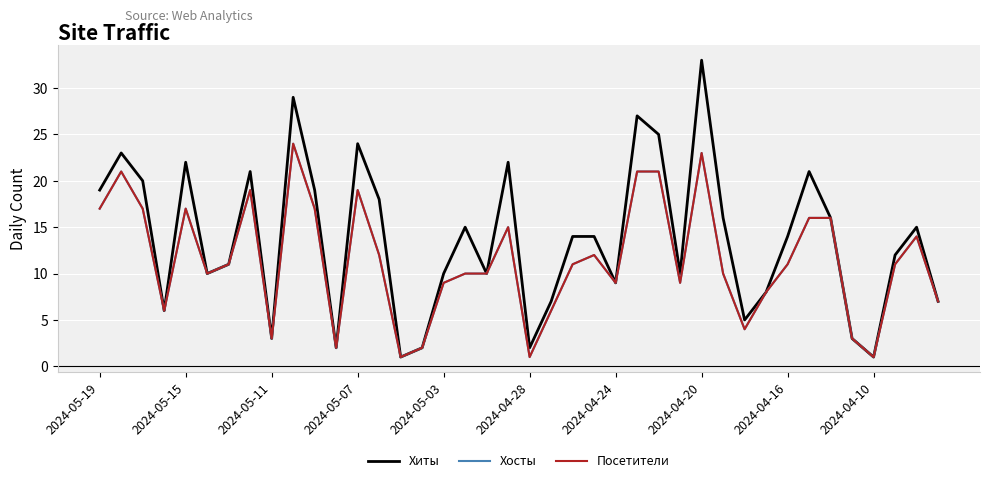

Is this an area chart (filled region under the line)?

No